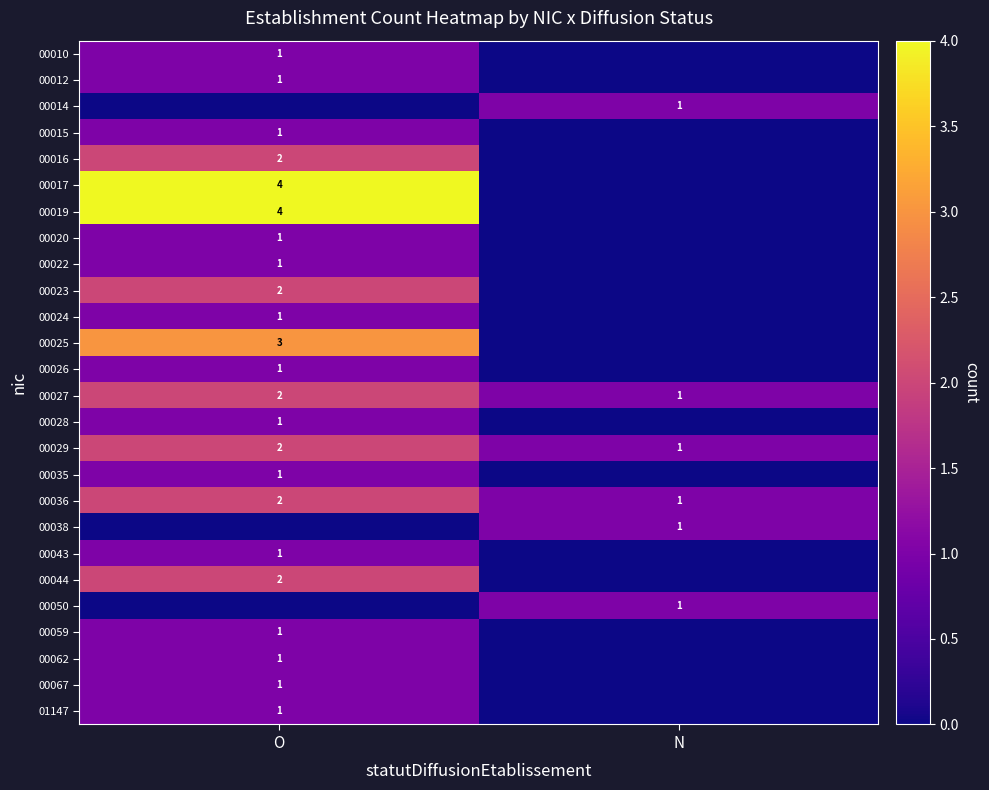

Is it true that 00010 equals 0 at O?

False